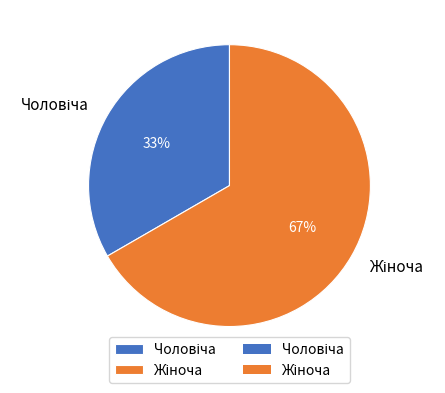

How many segments does this pie chart have?

2